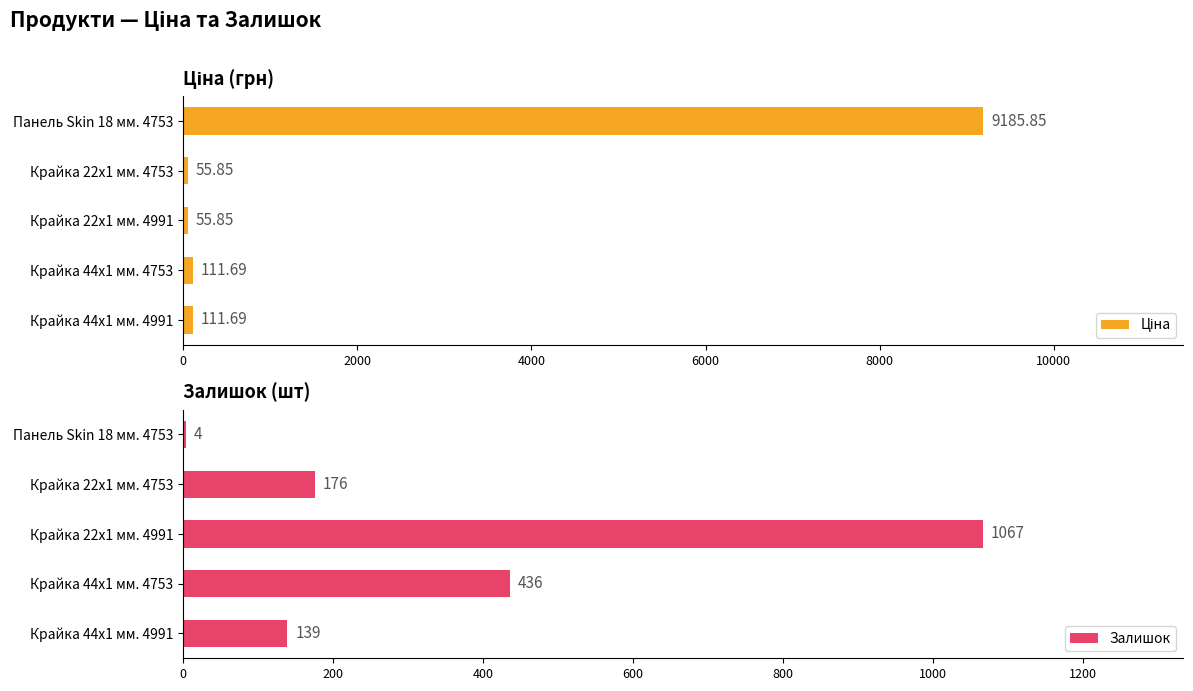

The value of Залишок at Панель Skin 18 мм. 4753 is 4. True or false?

True